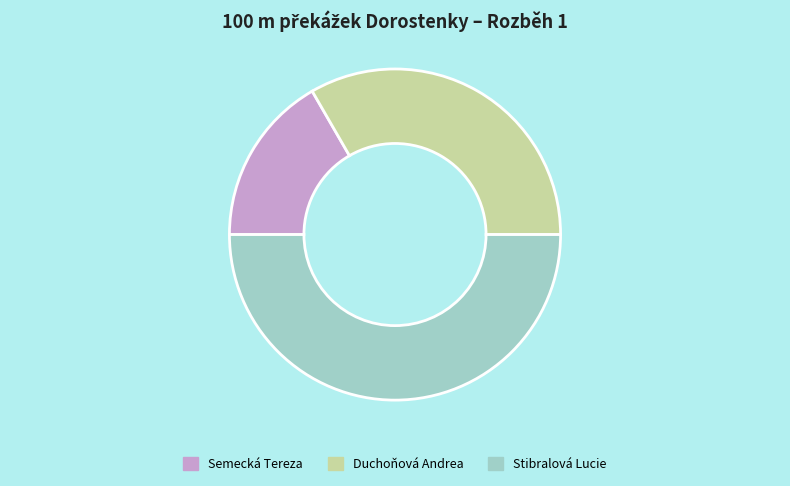

Which category has the biggest portion of the pie?

Stibralová Lucie